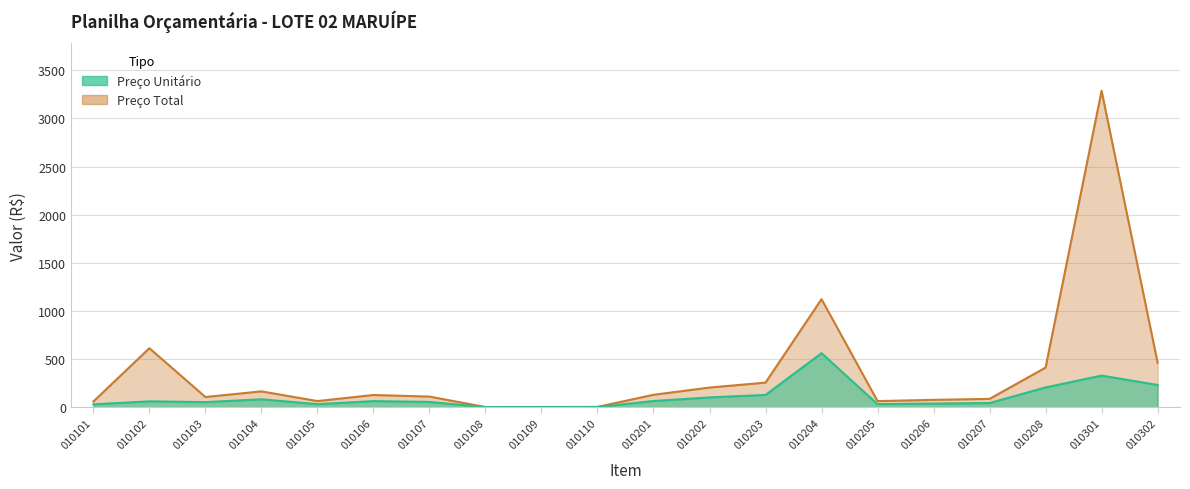

What value does the Preço Unitário series have at 010208?

205.8